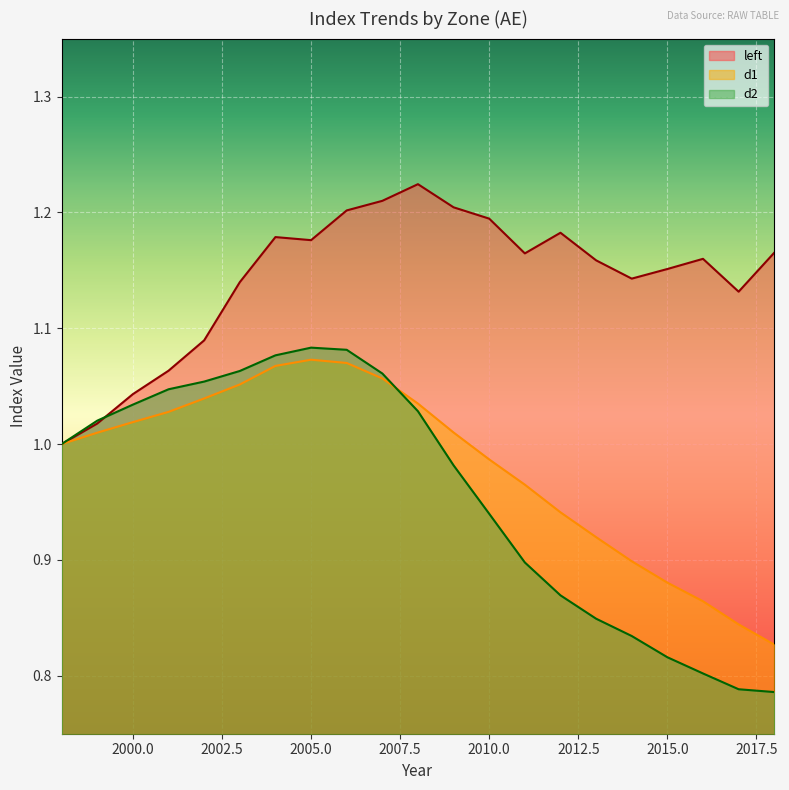

Is it true that left equals 1.2 at 2012?

True